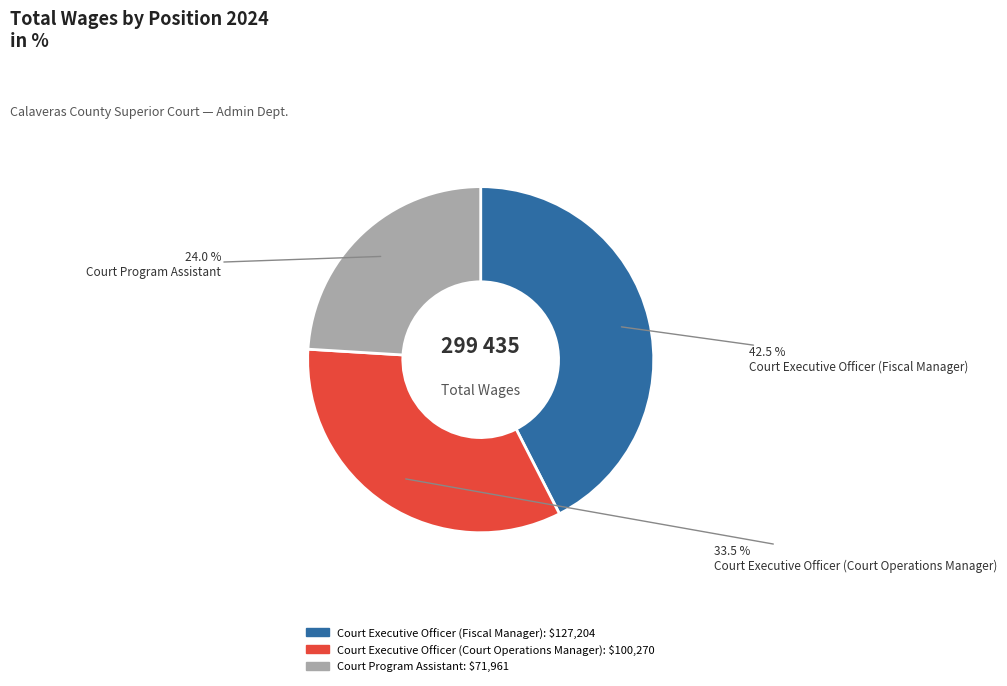

What percentage is the Court Program Assistant slice, to the nearest percent?

24%